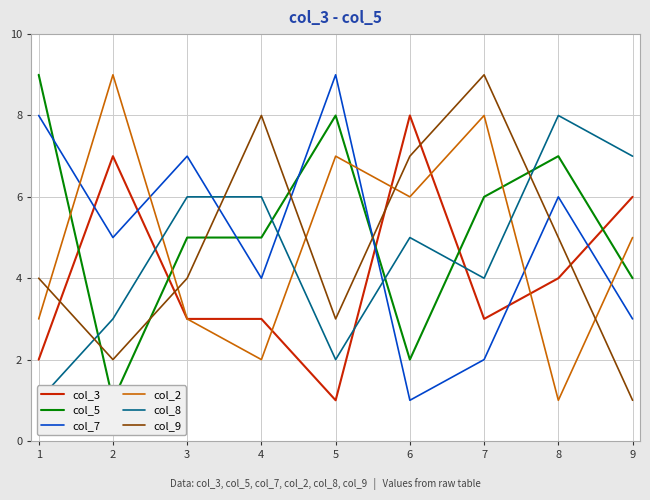

List the labels in order of col_2 value, largest first.

2, 7, 5, 6, 9, 1, 3, 4, 8